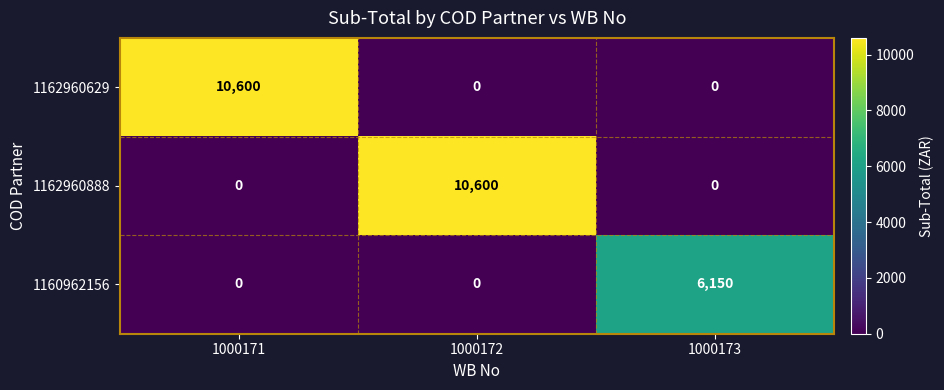

What is the average value of the 1160962156 series?

2050